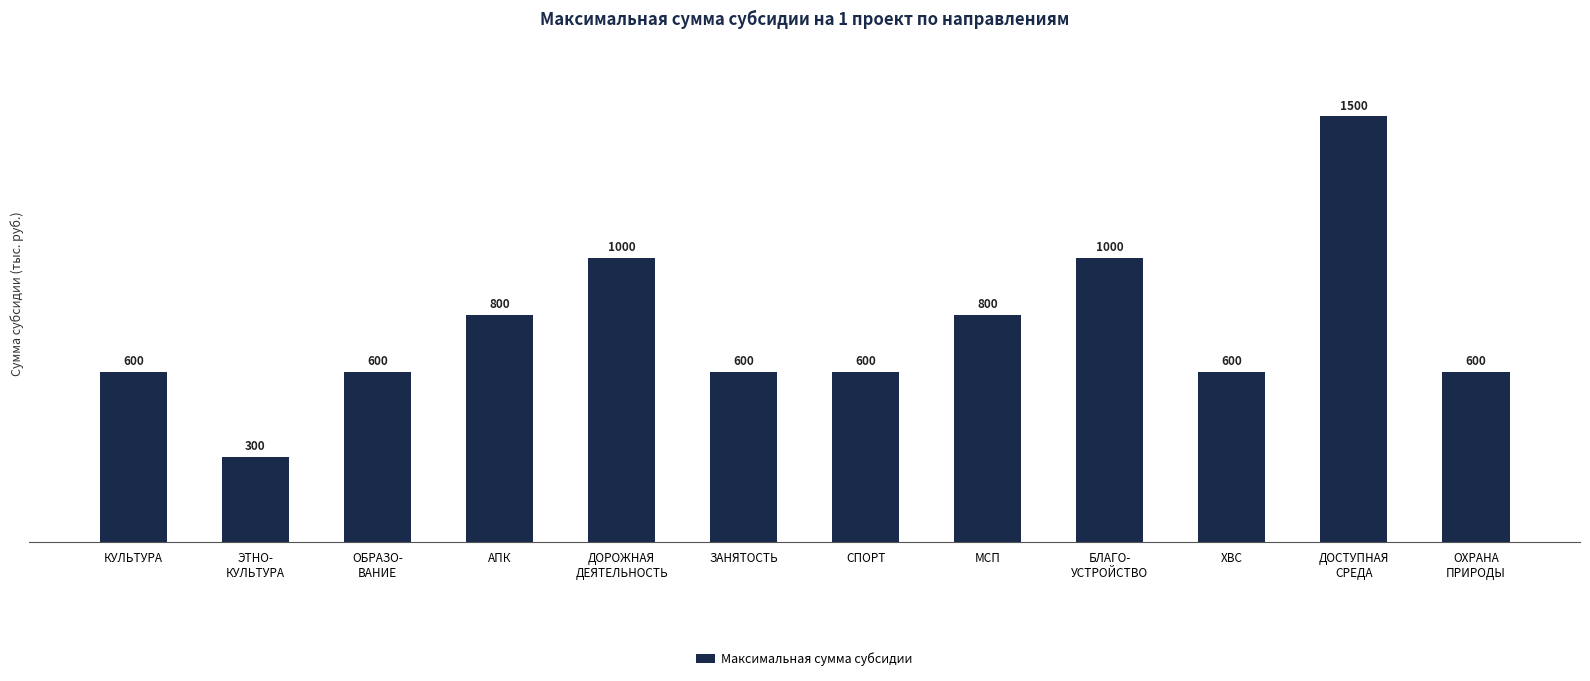

What is the greatest value displayed?

1500